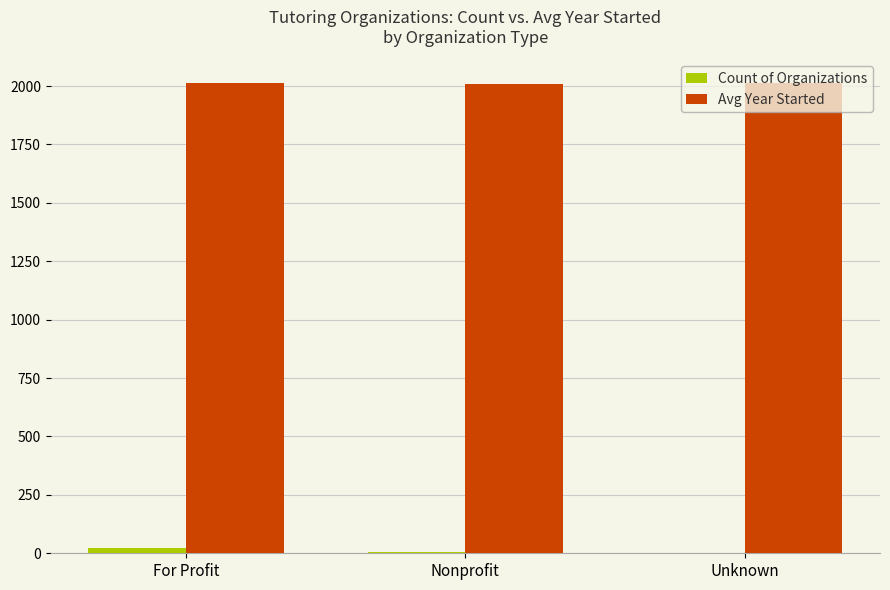

What is the greatest value displayed?

2014